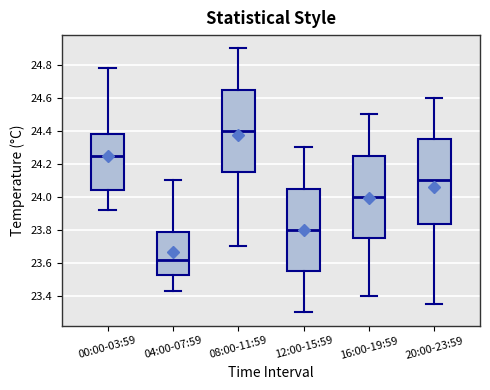

Which box has the highest median line?

08:00-11:59